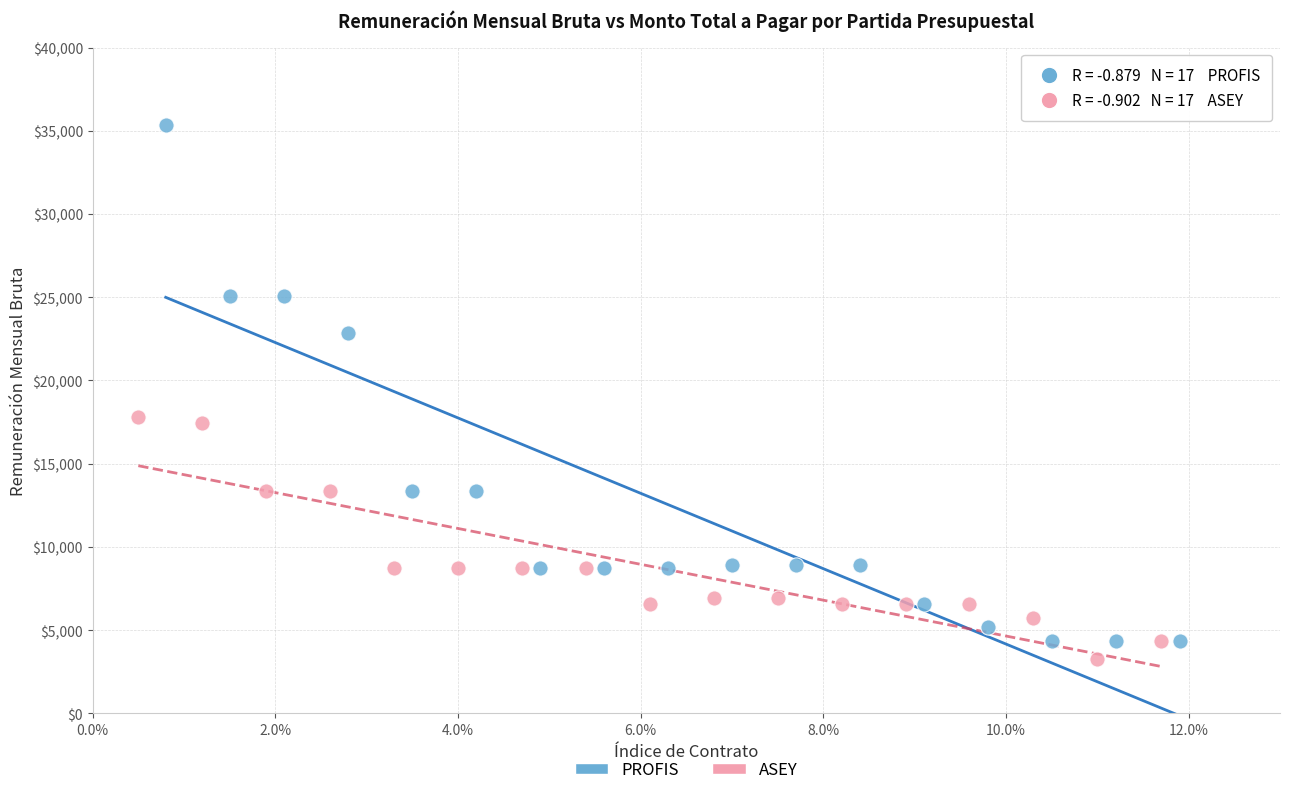

Which series reaches the maximum Y coordinate?

PROFIS